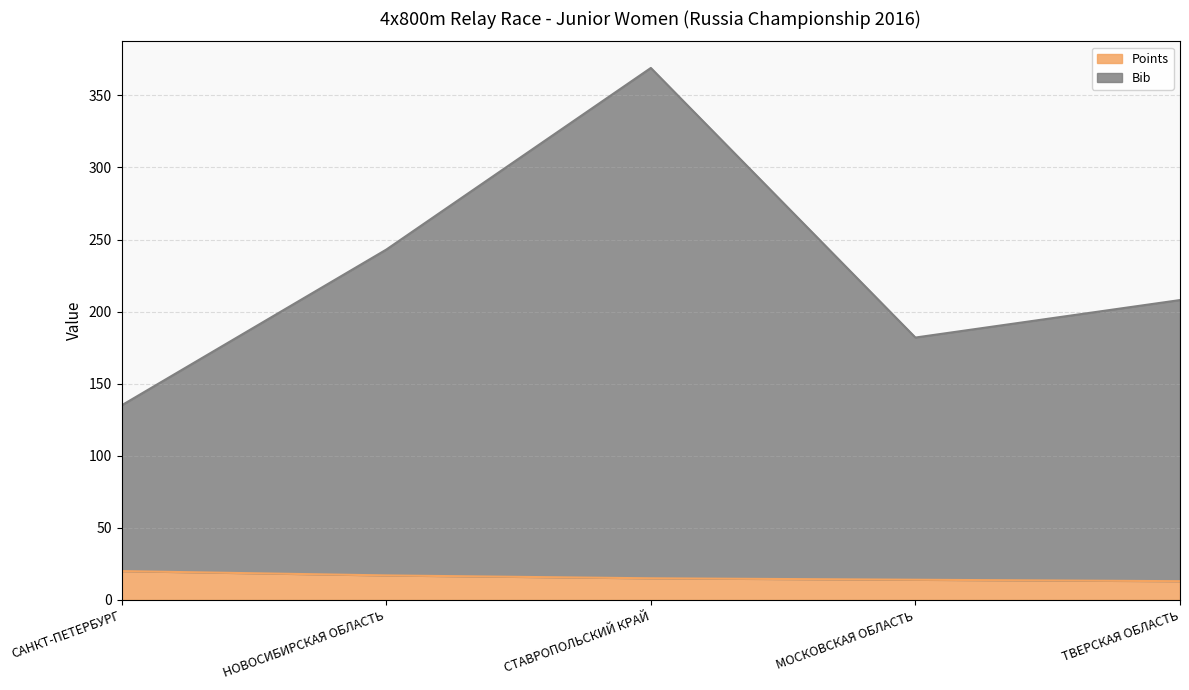

At which label does Points reach its peak?

САНКТ-ПЕТЕРБУРГ